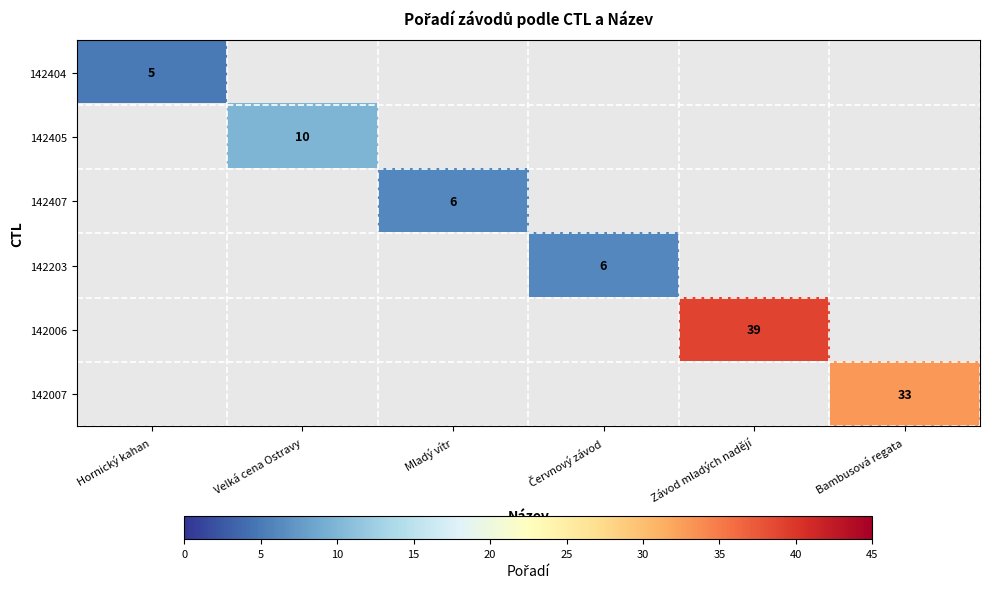

Count the number of categories in the chart.

6